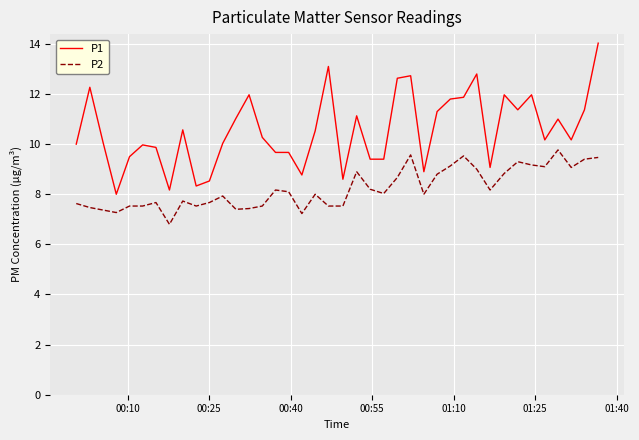

Which series has the widest spread of values?

P1